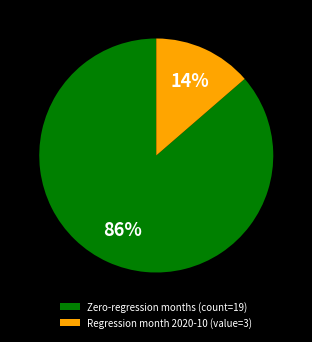

How many segments does this pie chart have?

2